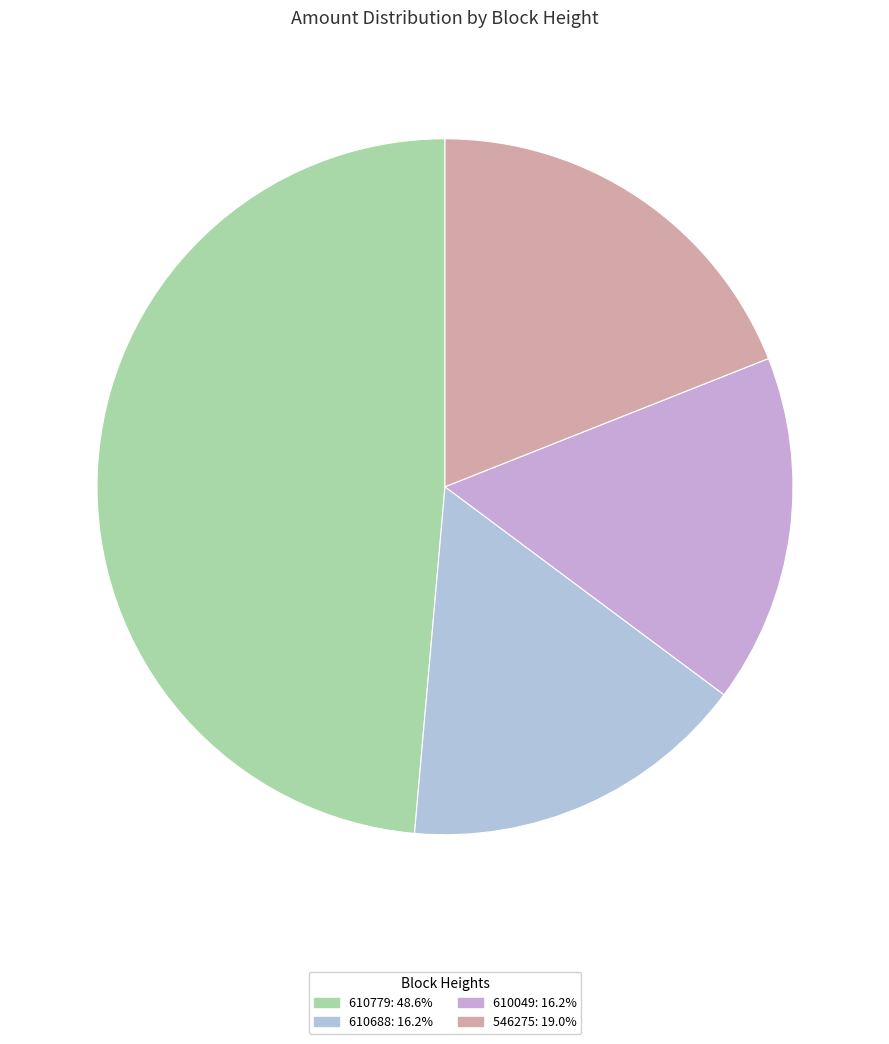

Rank the categories by value from highest to lowest.

610779, 546275, 610688, 610049